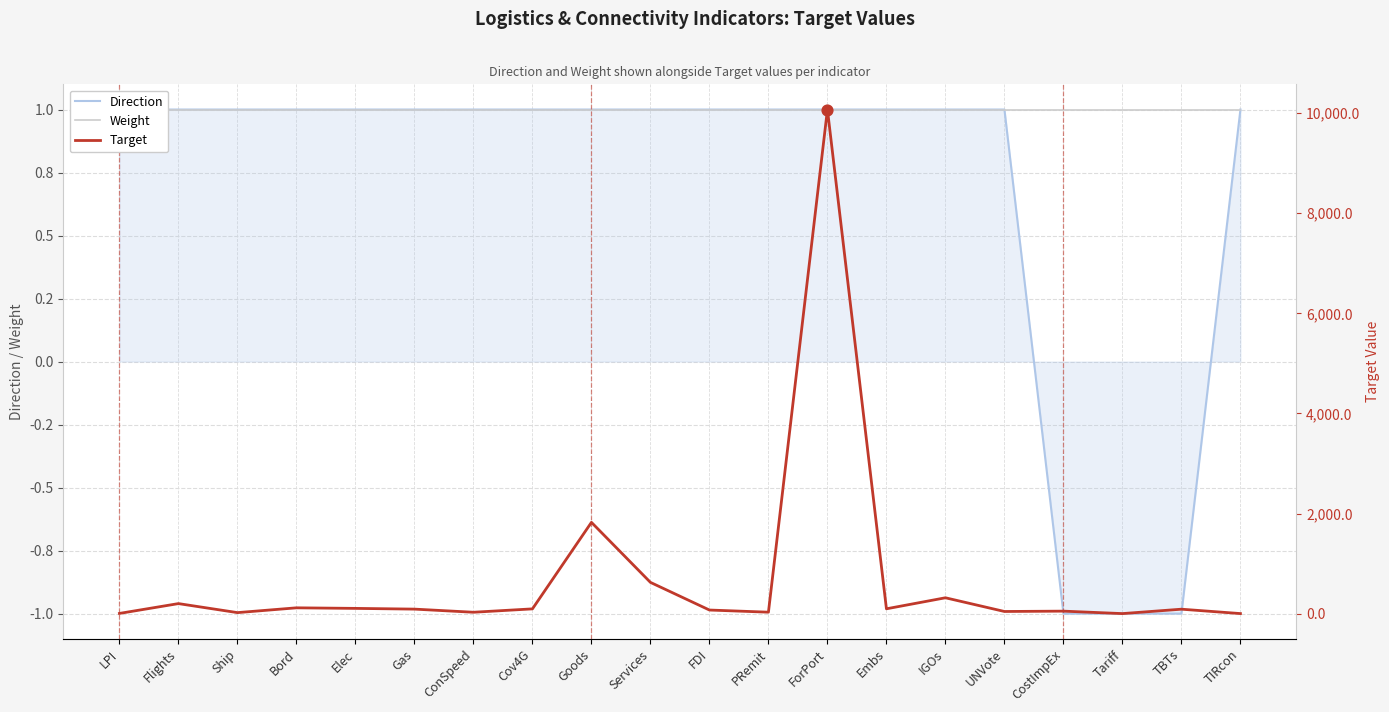

What are all the series names shown in the legend?

Direction, Weight, Target